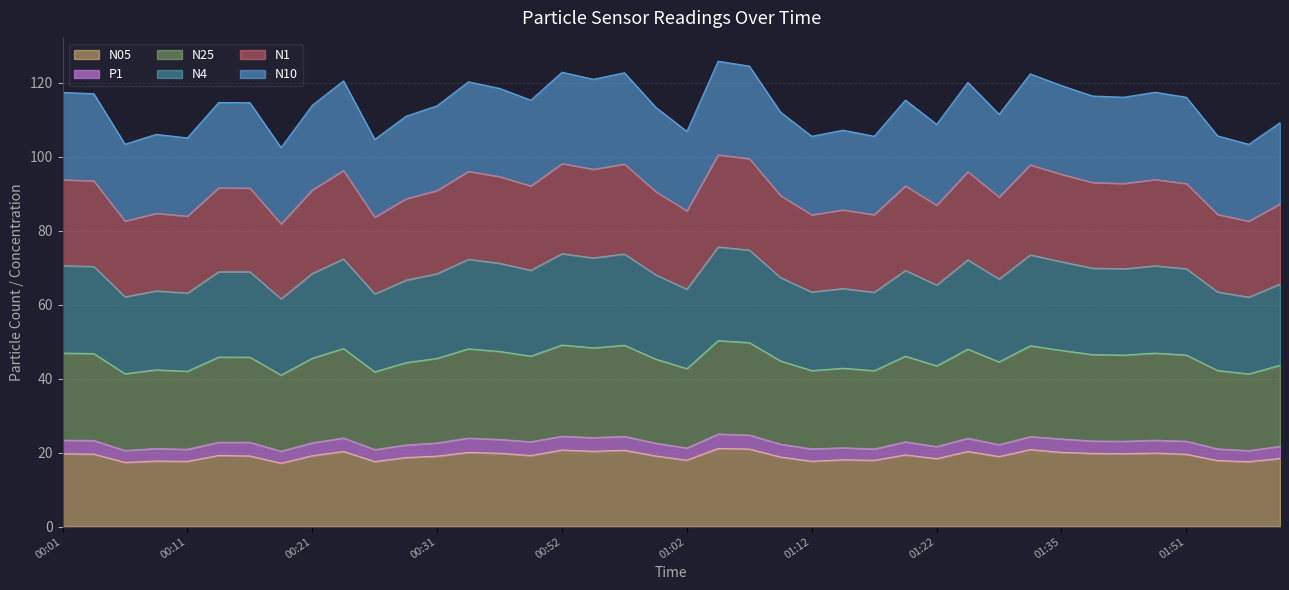

What is the highest value of the N05 series?

21.1